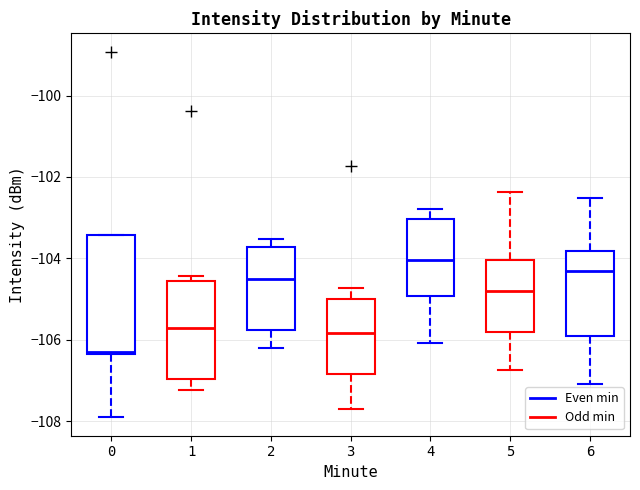

Which box's median line is the lowest?

0